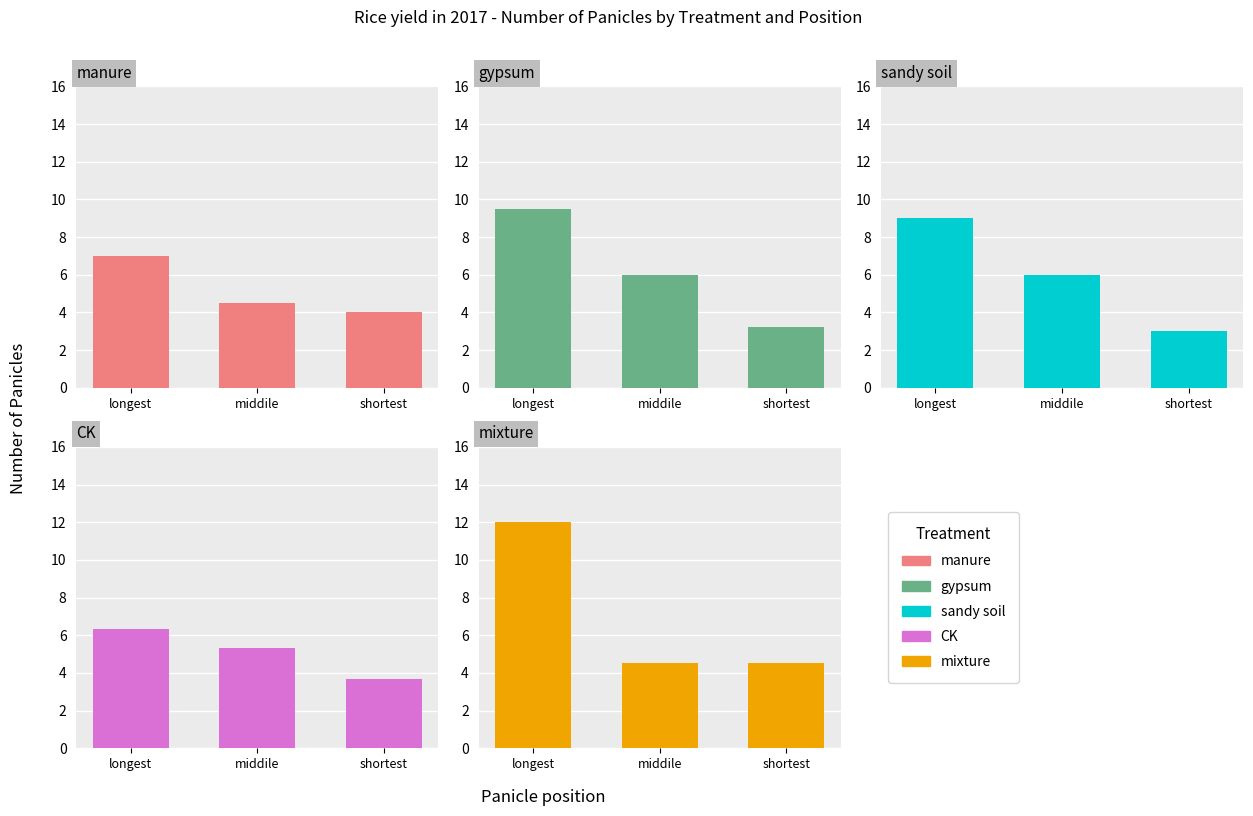

Which has a higher value, middile or longest?

longest